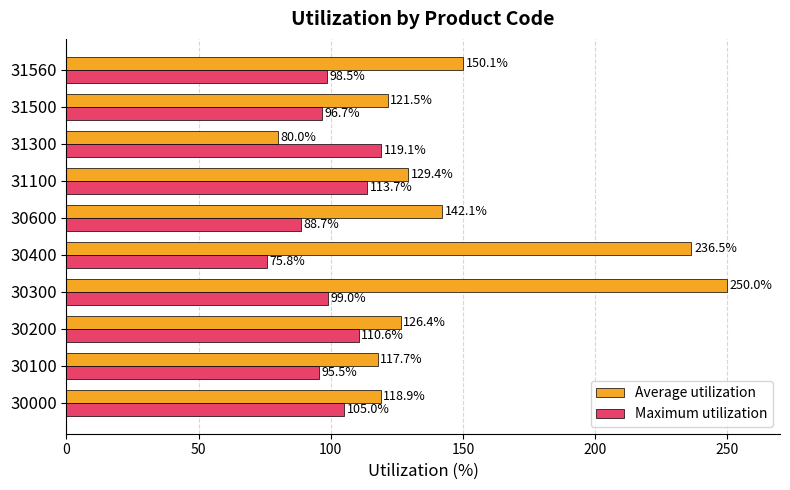

What is the difference between the maximum and second lowest values in the Average utilization series?

132.3